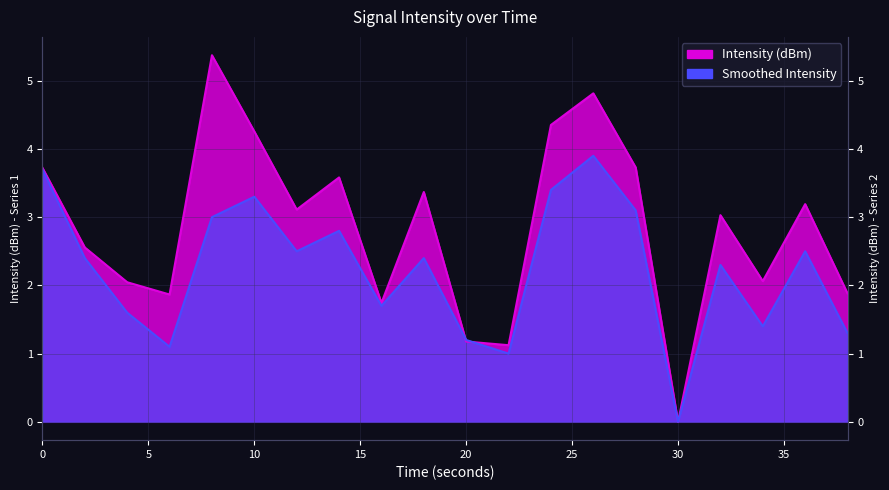

In Smoothed Intensity, how many points are lower than both neighbors (excluding endpoints)?

6